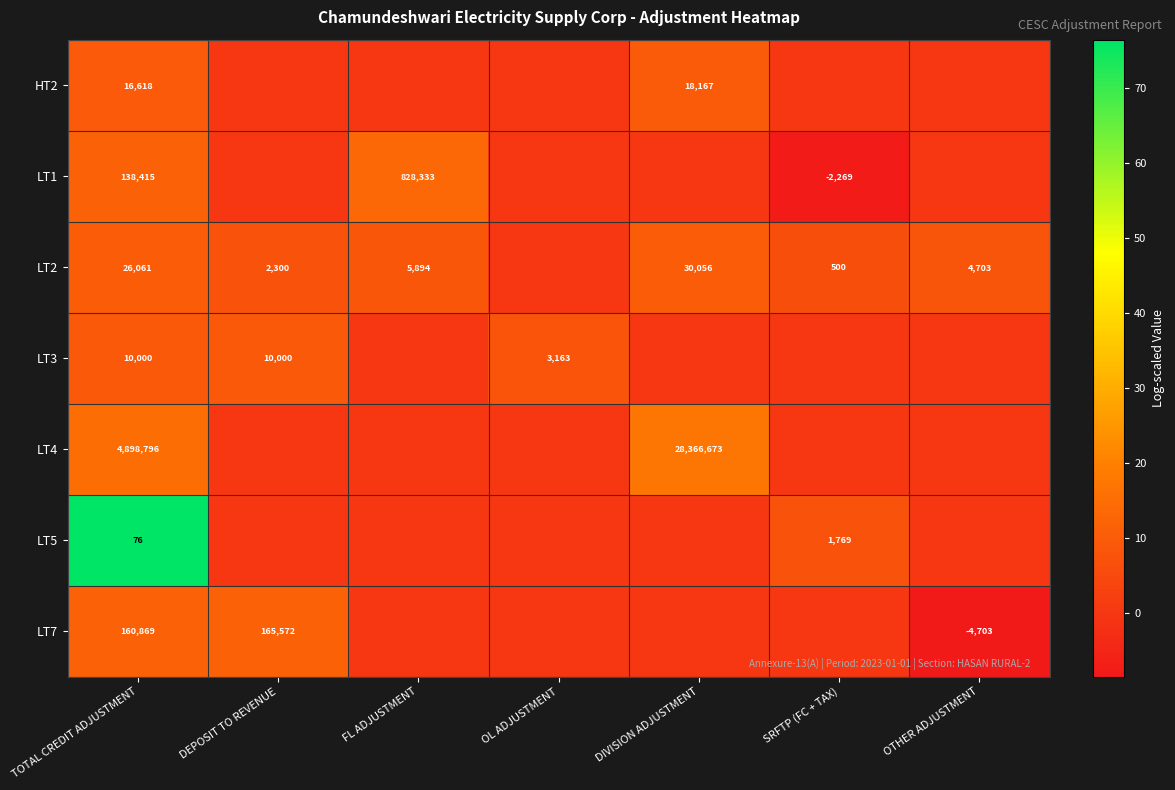

Is it true that LT2 equals 335 at SRFTP (FC + TAX)?

False